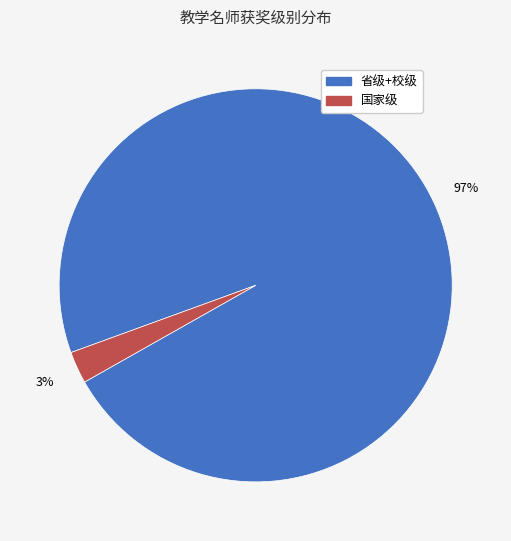

How many segments does this pie chart have?

2